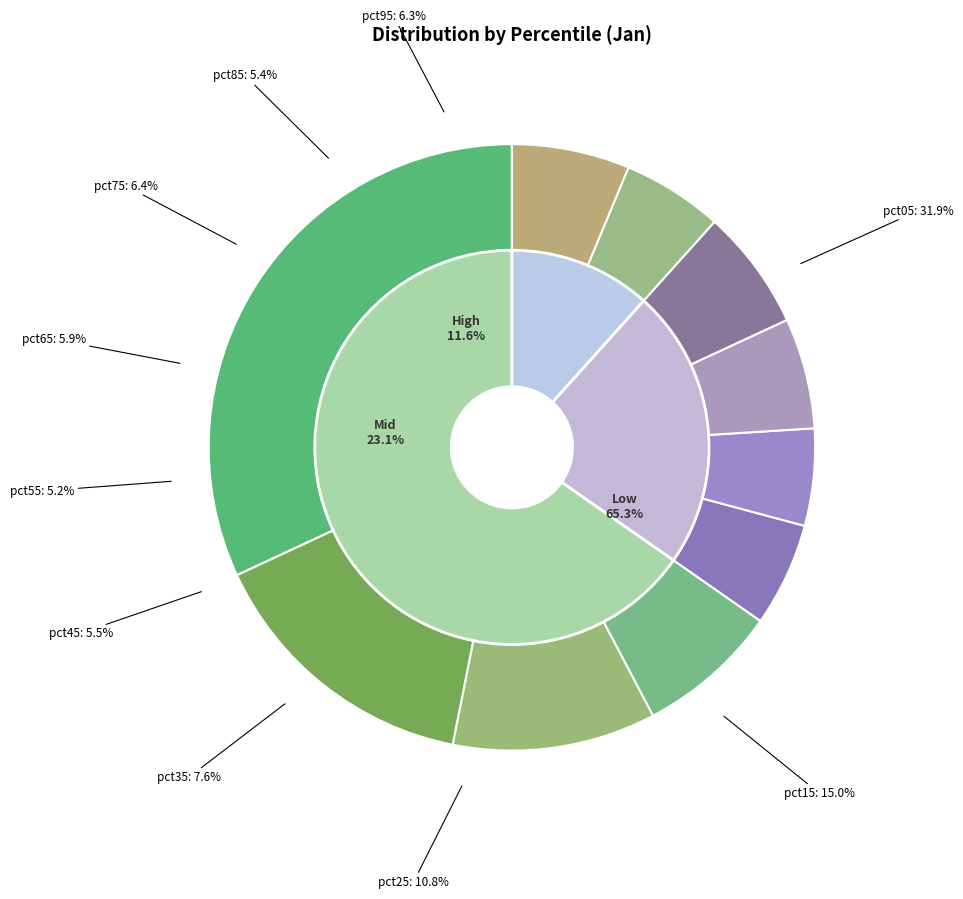

Does pct95 account for over 50% of the chart?

No